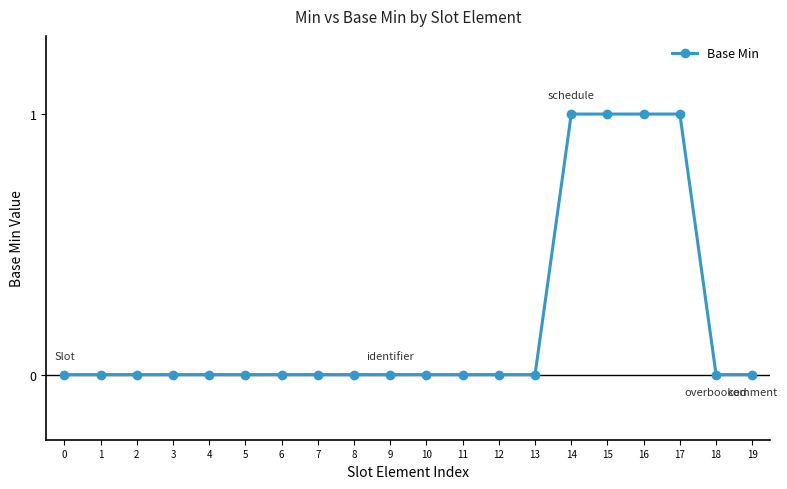

The chart shows a value of 0 at 19. True or false?

True